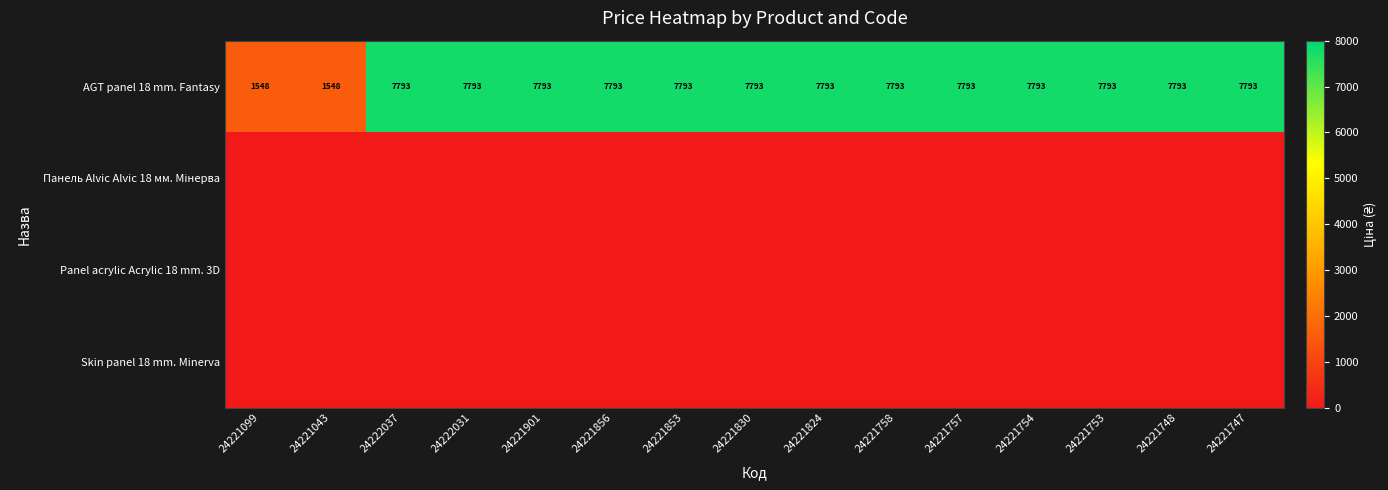

What is the difference between the maximum and second lowest values in the AGT panel 18 mm. Fantasy series?

6245